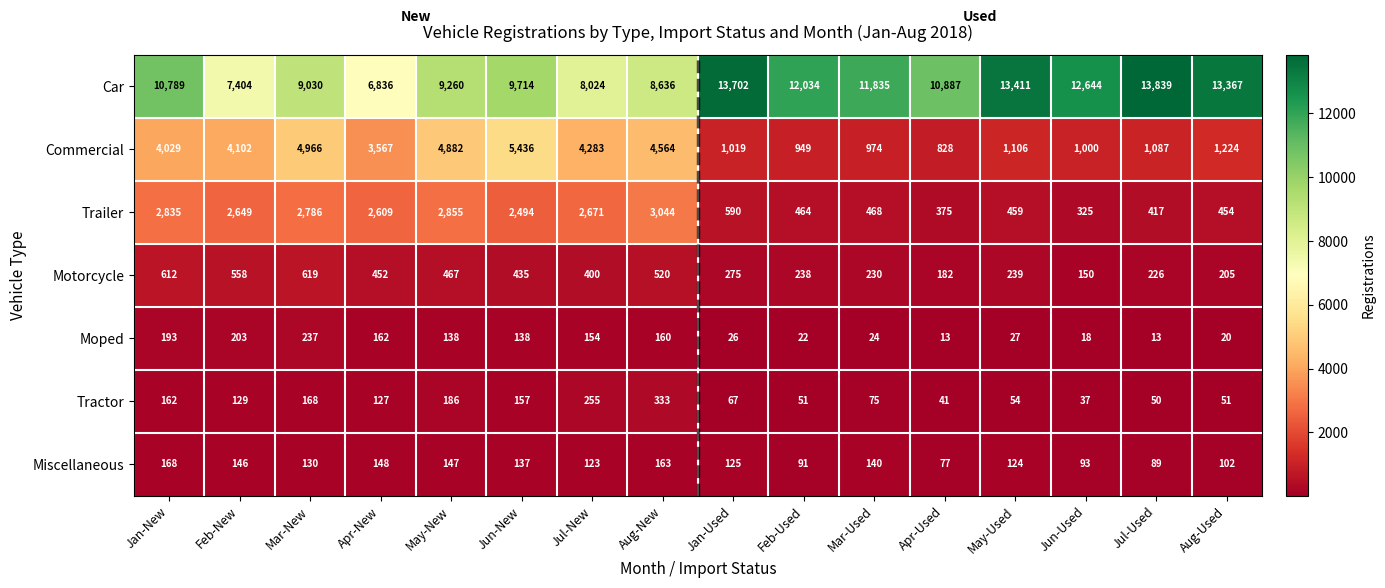

Which label corresponds to the largest value in the chart?

Jul-Used